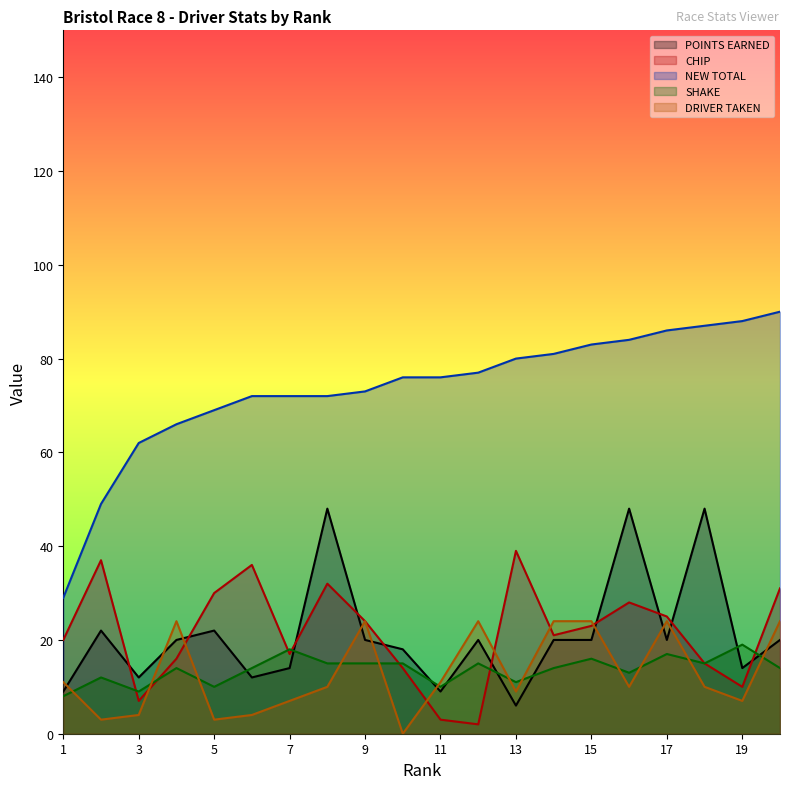

How many lines are shown in the chart?

5